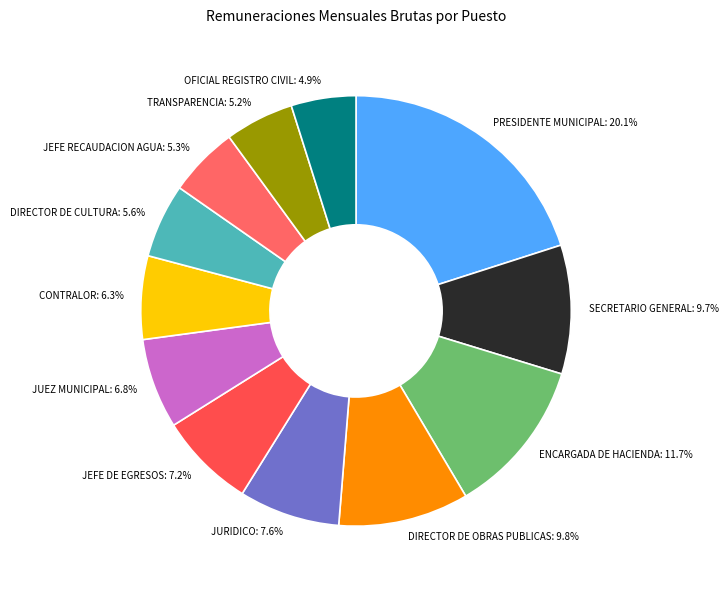

What is the largest slice in the pie chart?

PRESIDENTE MUNICIPAL